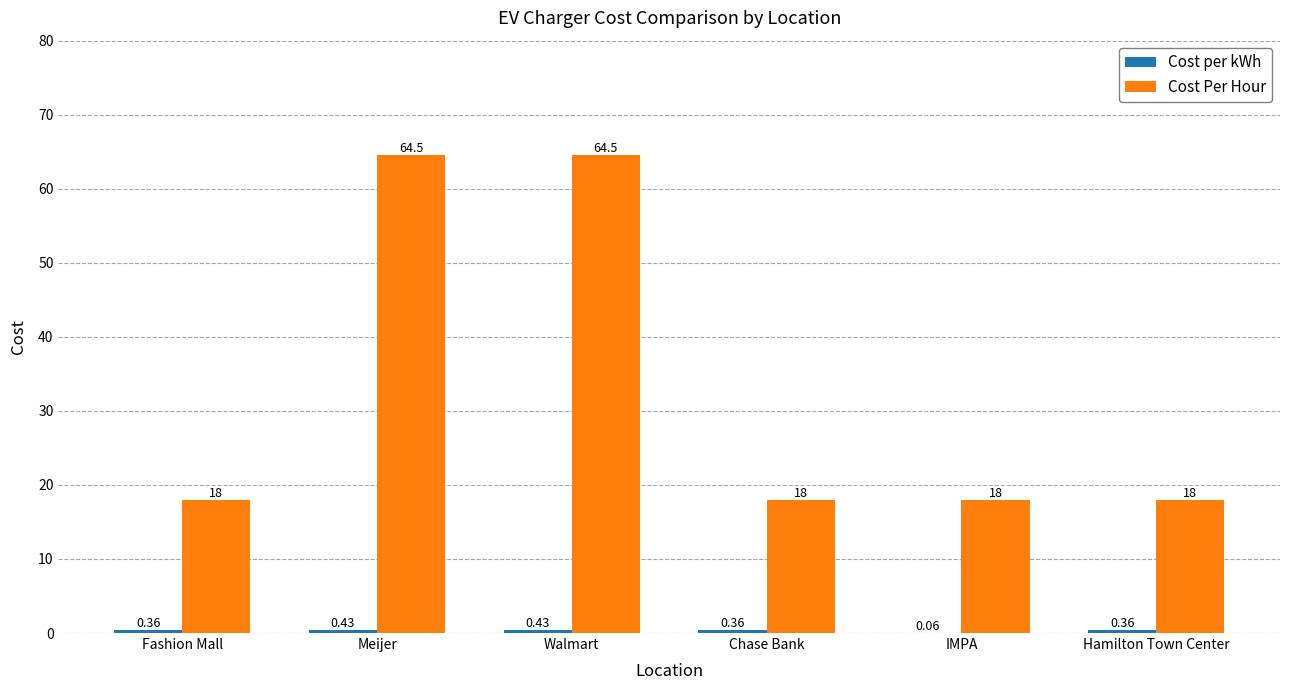

Which series has the largest total across all categories?

Cost Per Hour